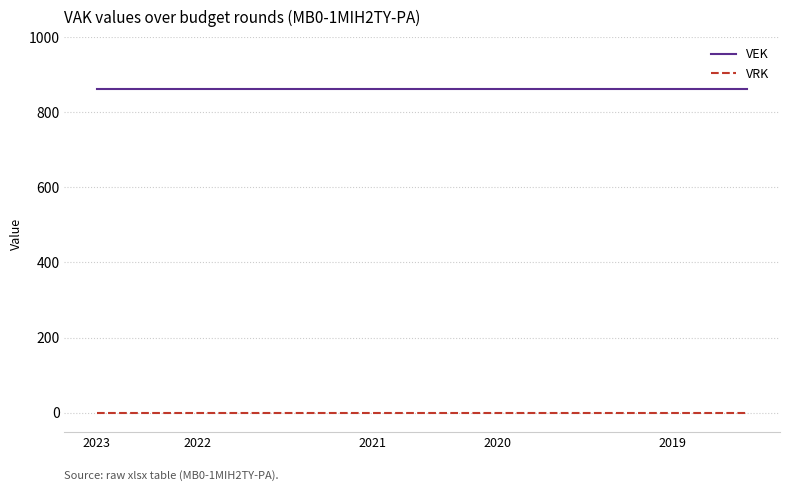

Which series has the largest total across all categories?

VEK